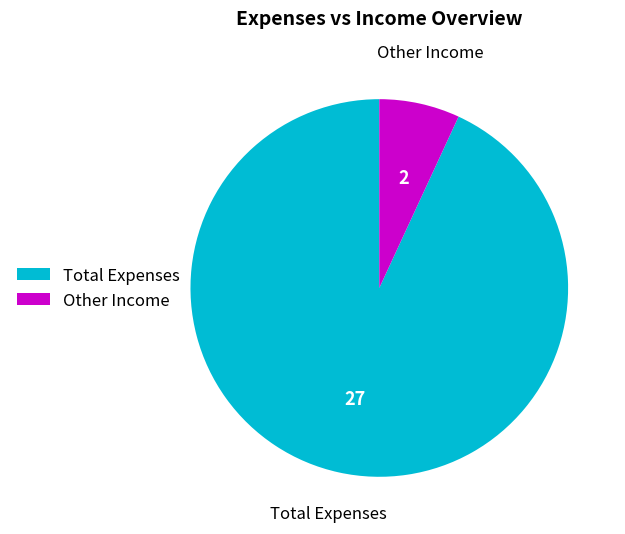

Which category has the biggest portion of the pie?

Total Expenses